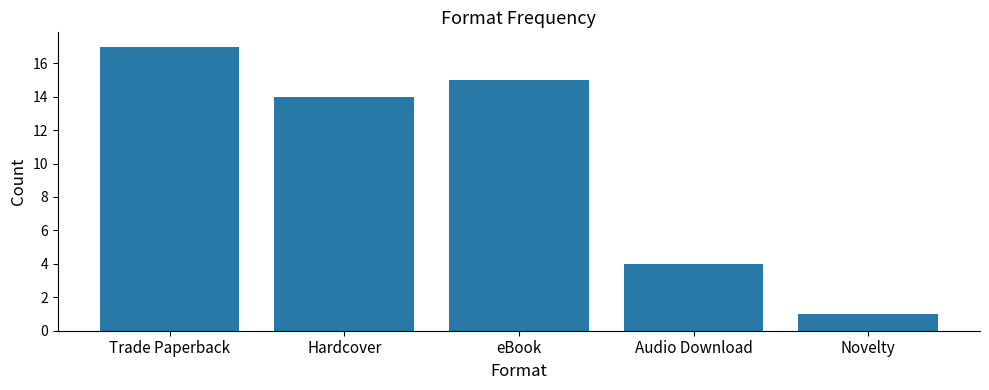

The value at Novelty is 1. True or false?

True